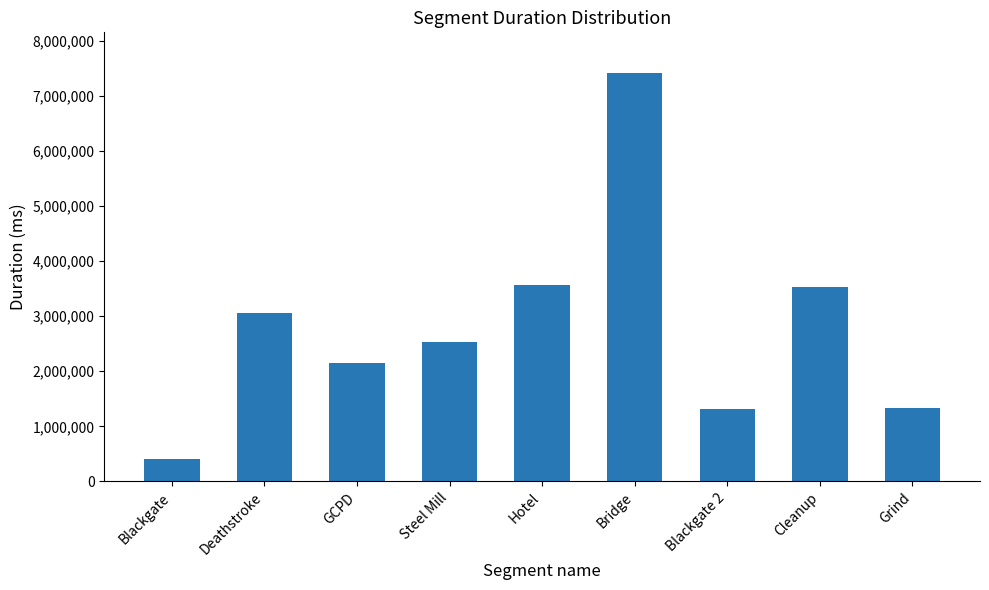

At which category does the chart reach its peak across all series?

Bridge